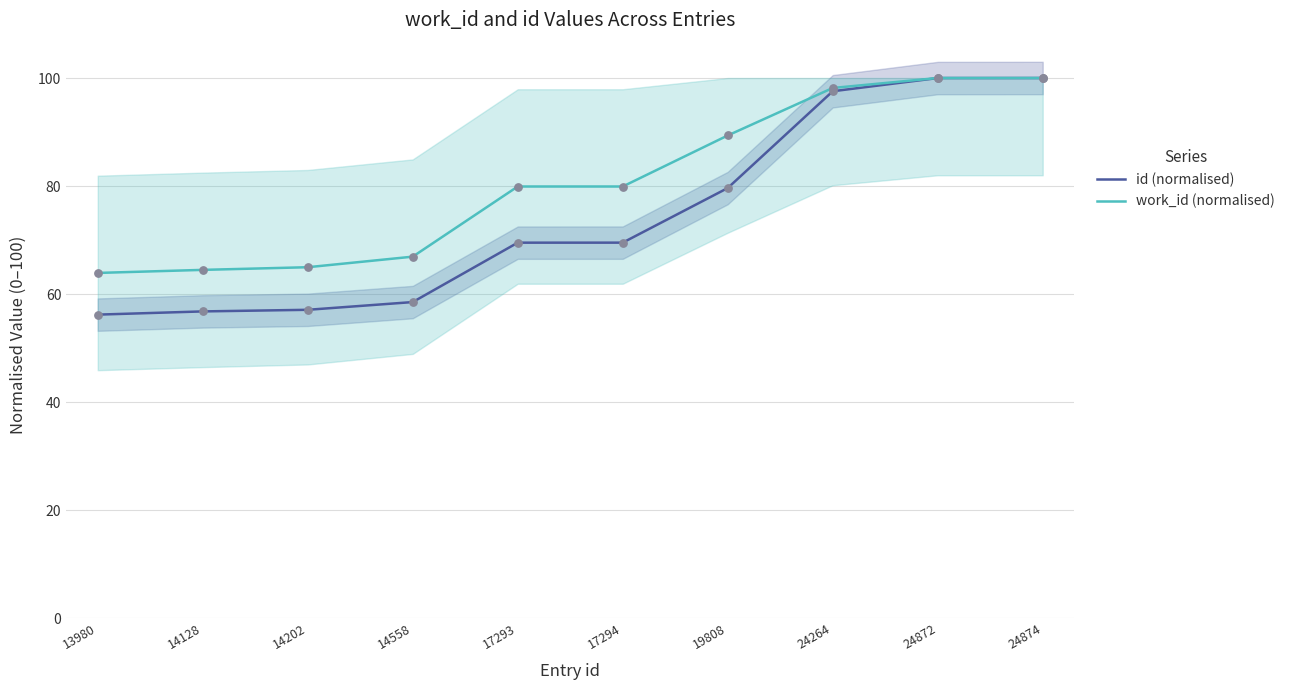

At which category is the sum across all series the highest?

24874